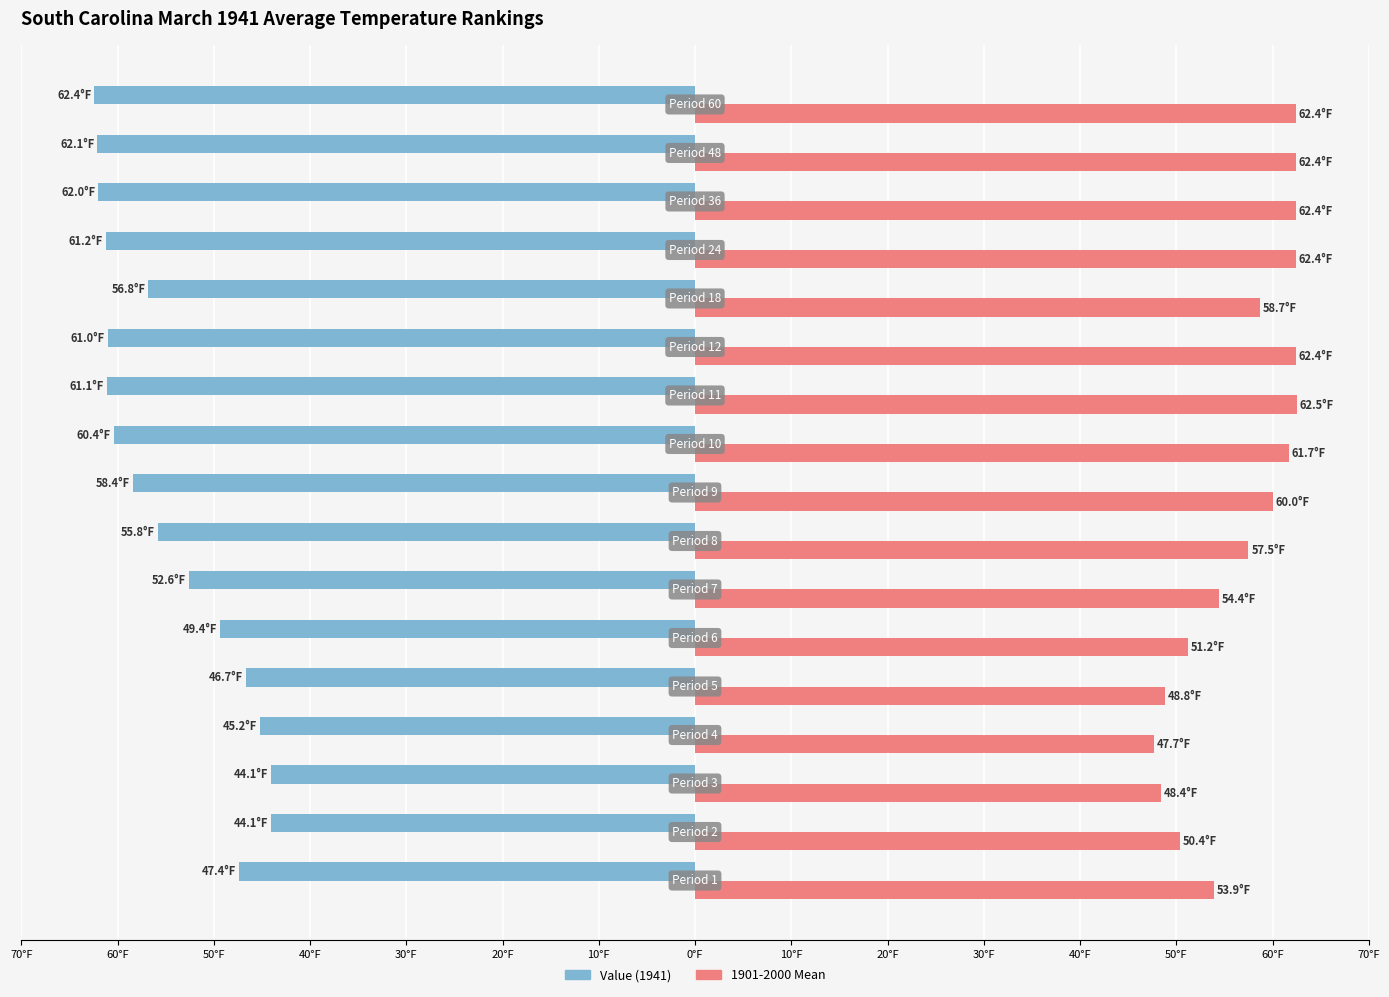

Reading right to left, list all the values displayed in this chart.

Value: -62.4	-62.1	-62.0	-61.2	-56.8	-61.0	-61.1	-60.4	-58.4	-55.8	-52.6	-49.4	-46.7	-45.2	-44.1	-44.1	-47.4
1901-2000 Mean: 62.4	62.4	62.4	62.4	58.7	62.4	62.5	61.7	60.0	57.5	54.4	51.2	48.8	47.7	48.4	50.4	53.9